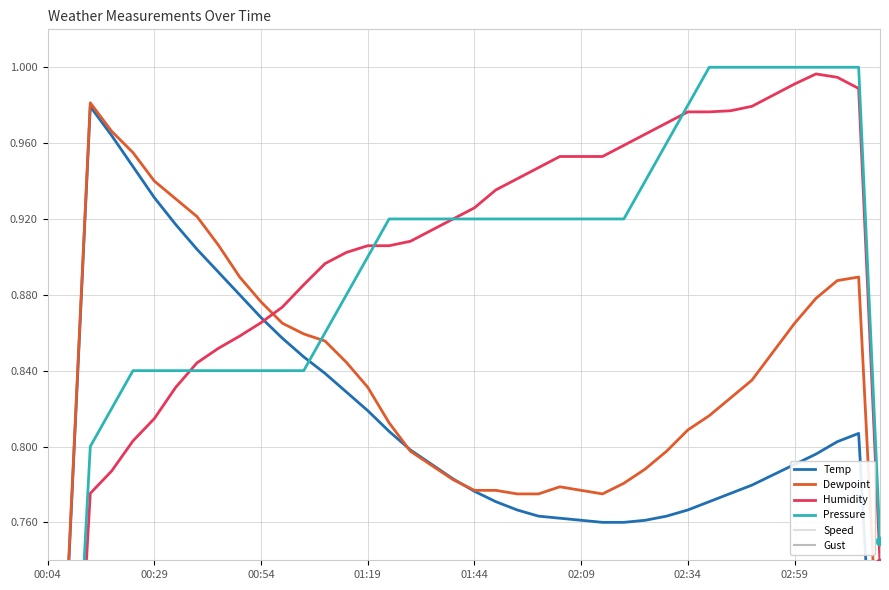

True or false: Pressure and Humidity intersect in this chart.

True